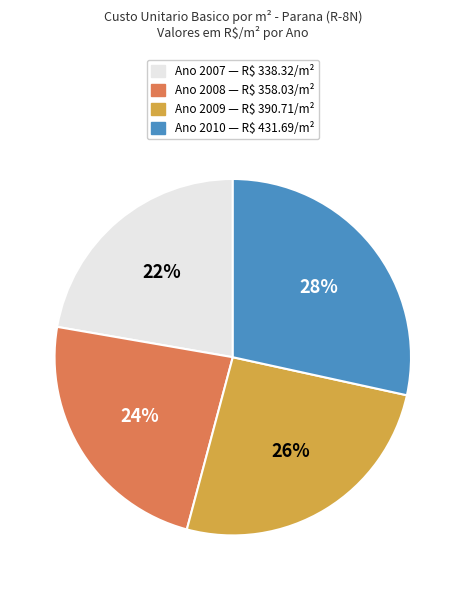

How many segments does this pie chart have?

4